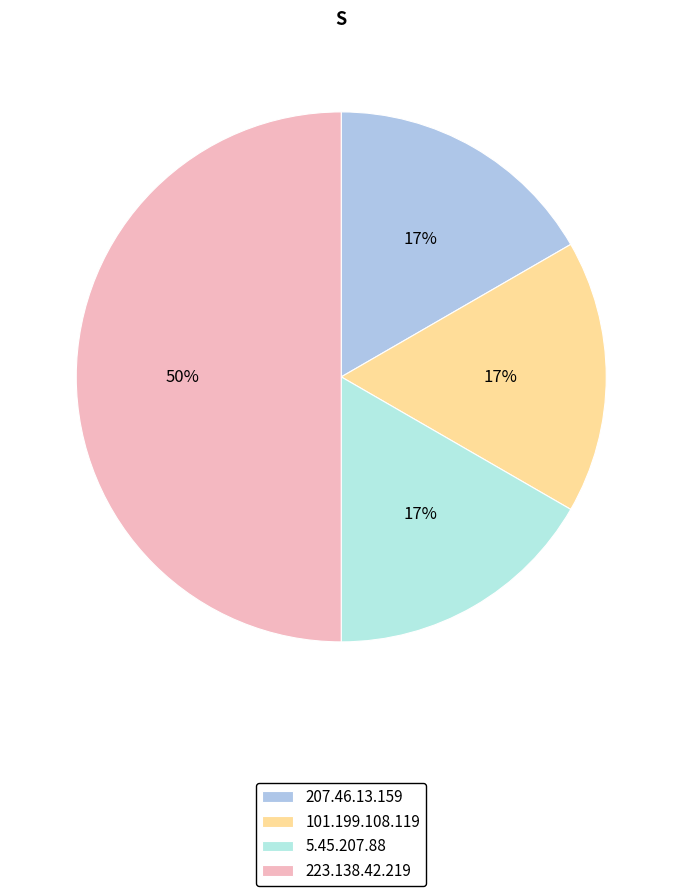

What is the total percentage of 5.45.207.88 and 207.46.13.159?

33.3%